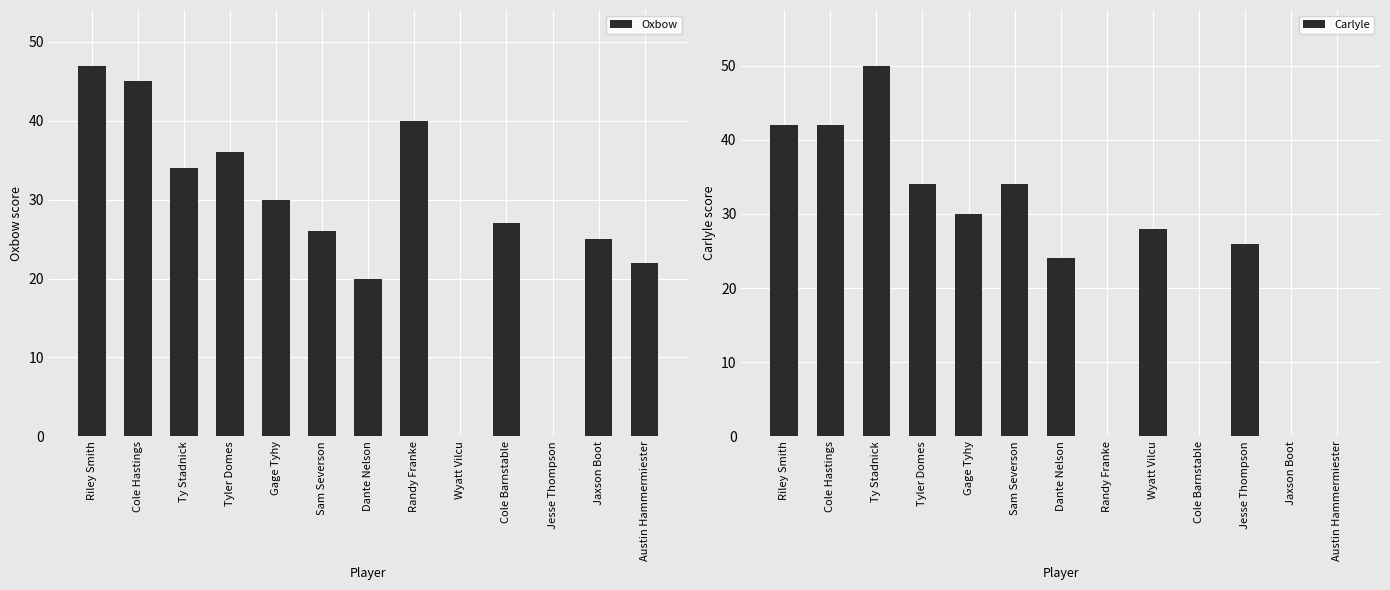

At which label is Oxbow closest to 23?

Austin Hammermiester